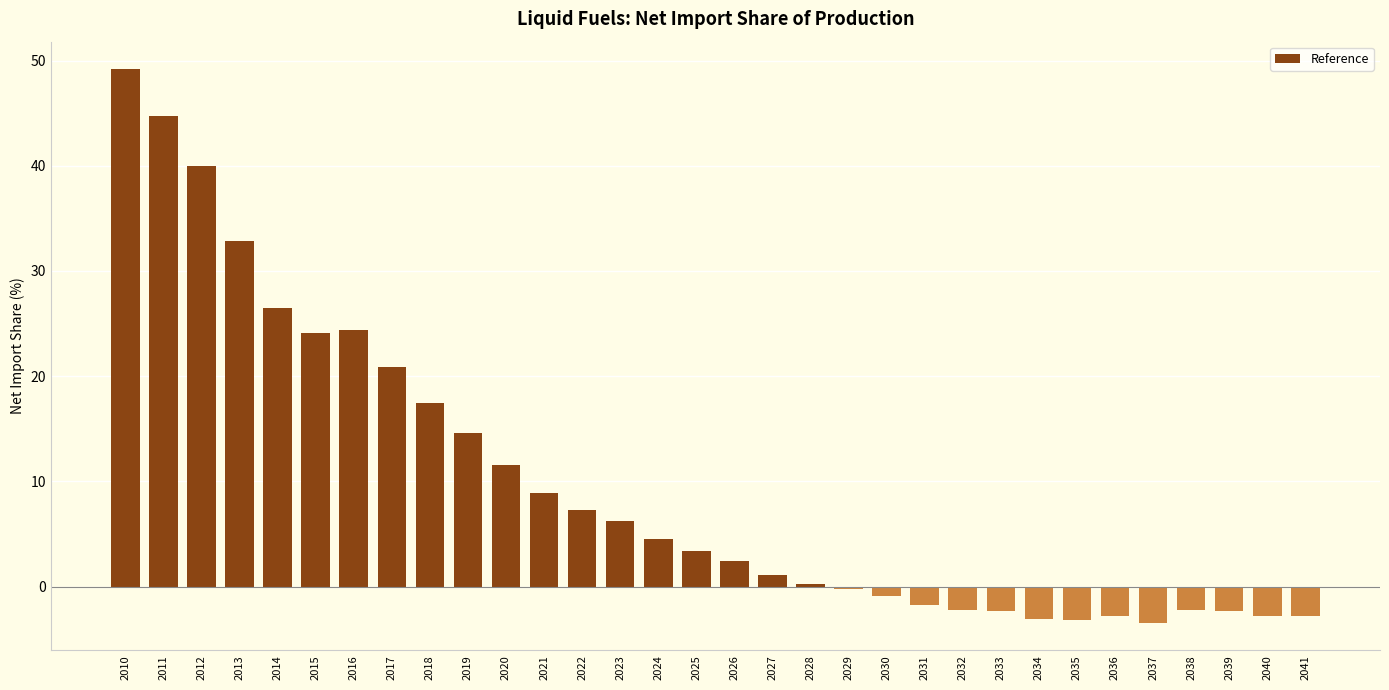

The value at 2015 is 8.1. True or false?

False